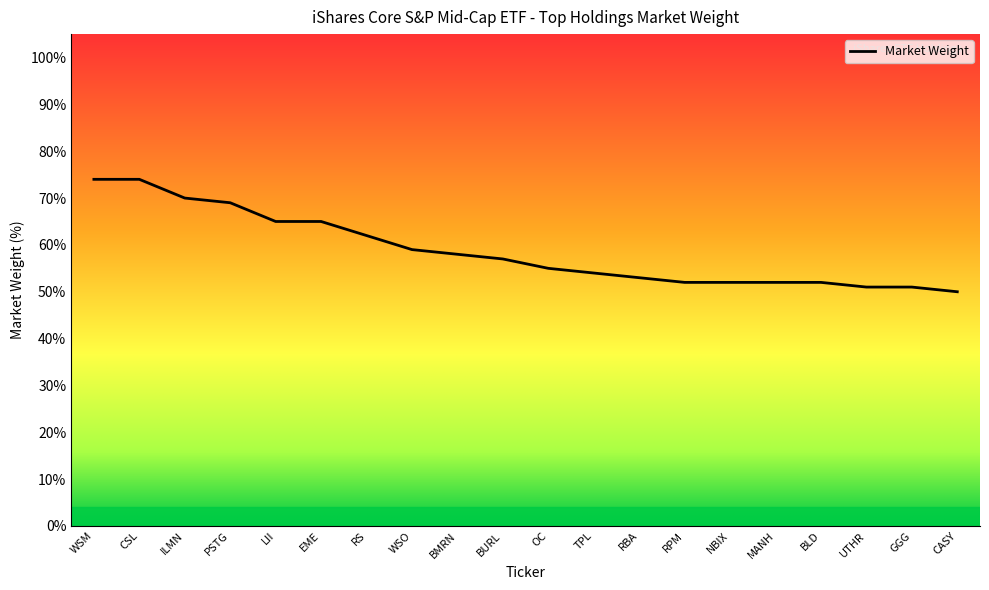

True or false: the data has more than 0 interior local peaks.

False